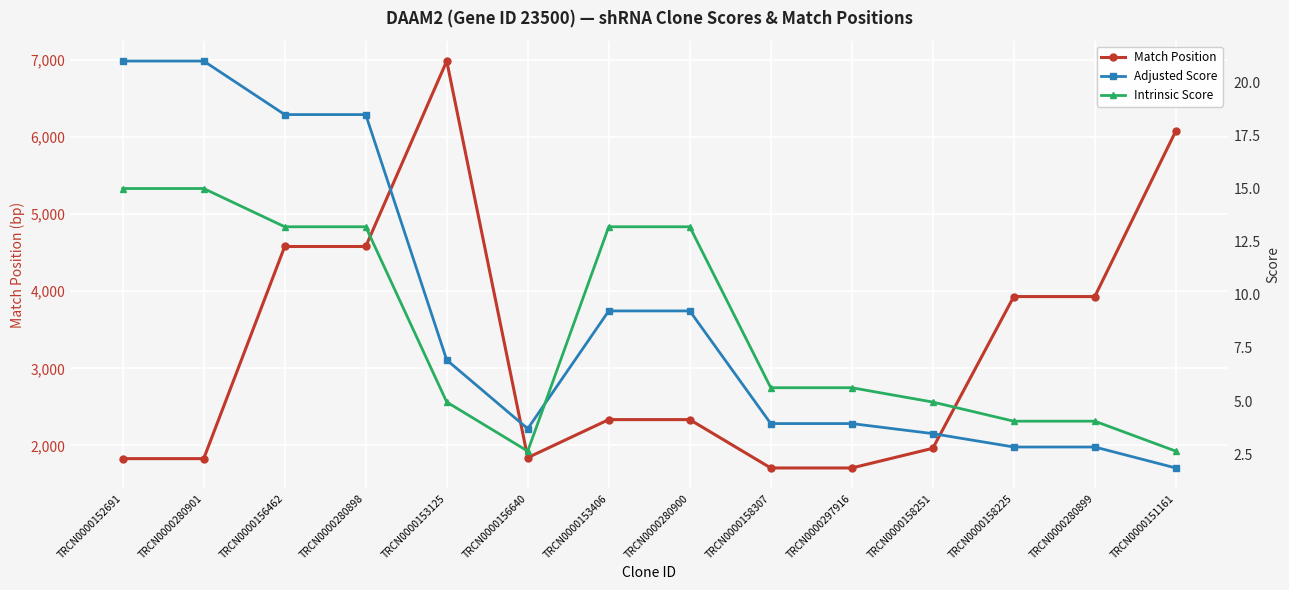

True or false: Match Position and Adjusted Score intersect in this chart.

False